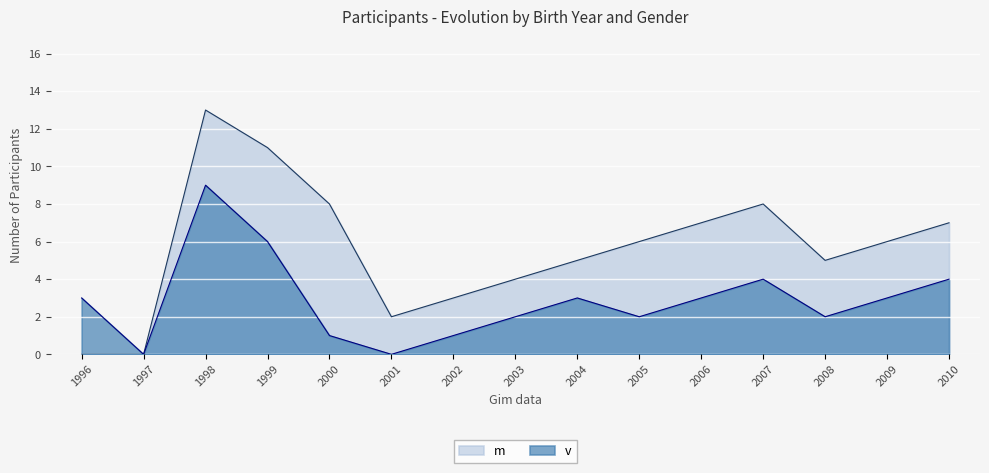

How many categories are shown in the chart?

15